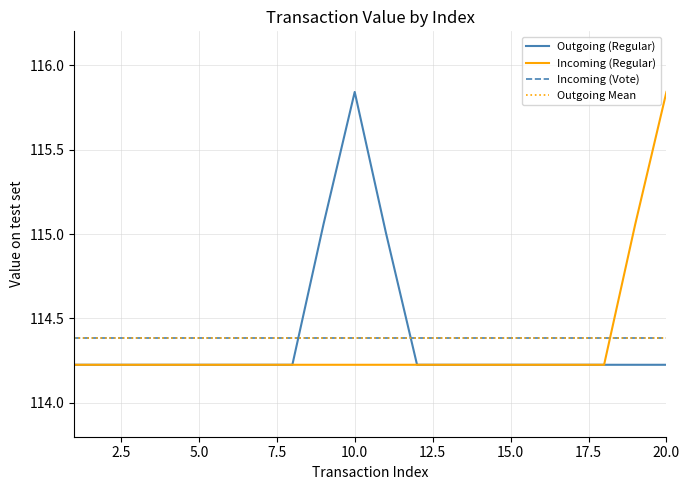

Does the chart display data point markers on the line(s)?

No